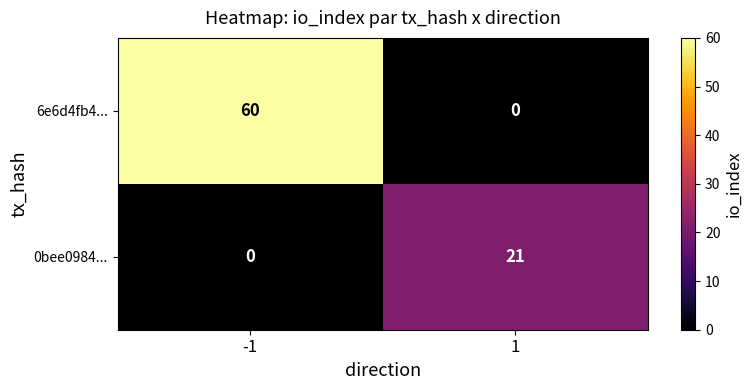

What is the maximum value shown in the chart?

60